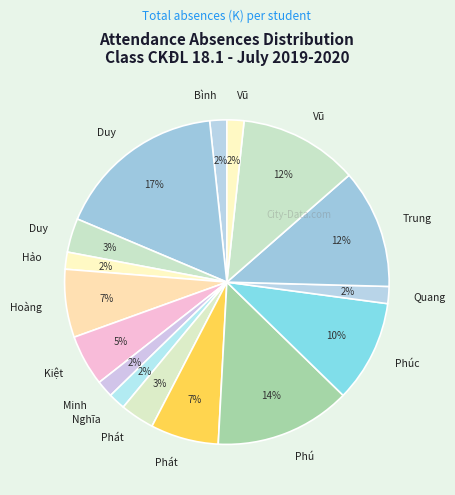

How many segments does this pie chart have?

16